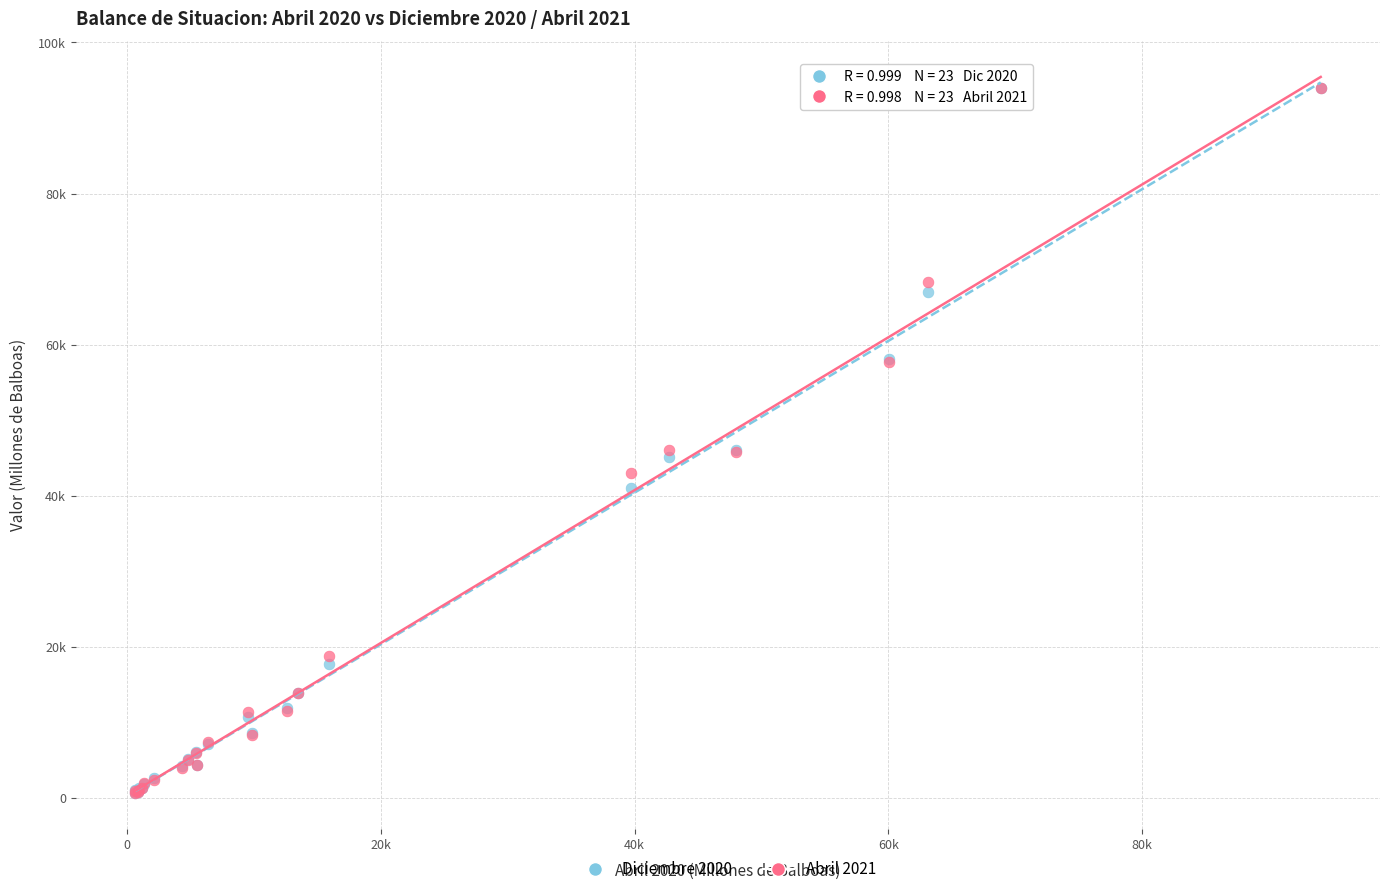

What are all the series names shown in the legend?

Diciembre 2020, Abril 2021